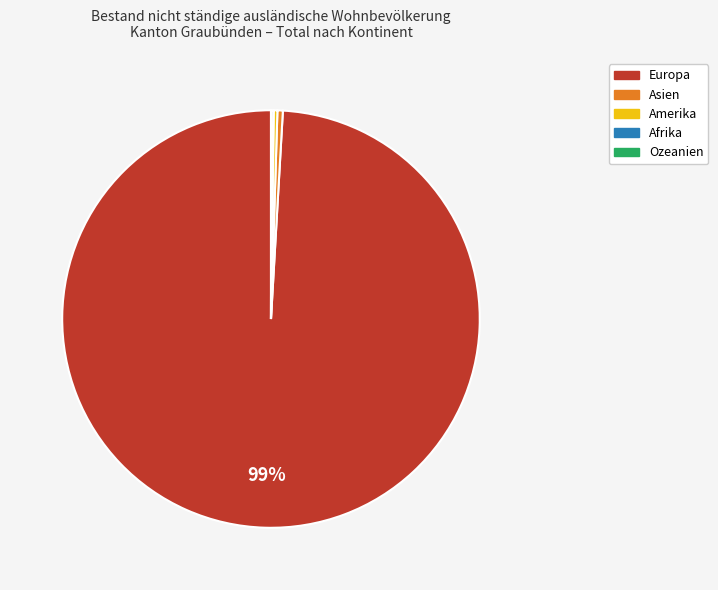

To the nearest percent, what is the average slice percentage?

20%